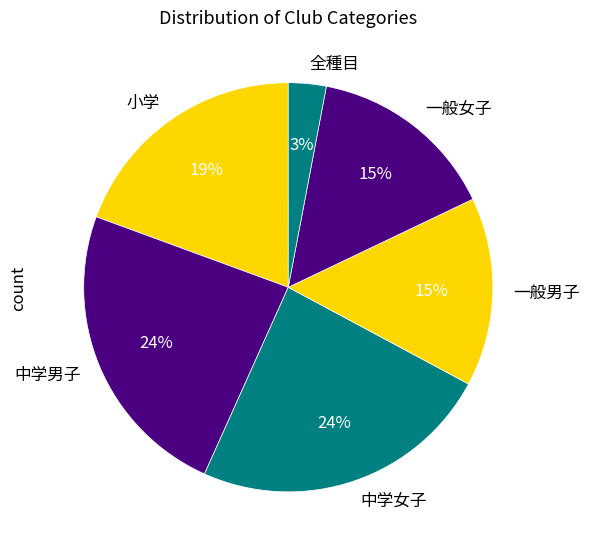

To the nearest percent, what percentage of the pie is 中学女子?

24%